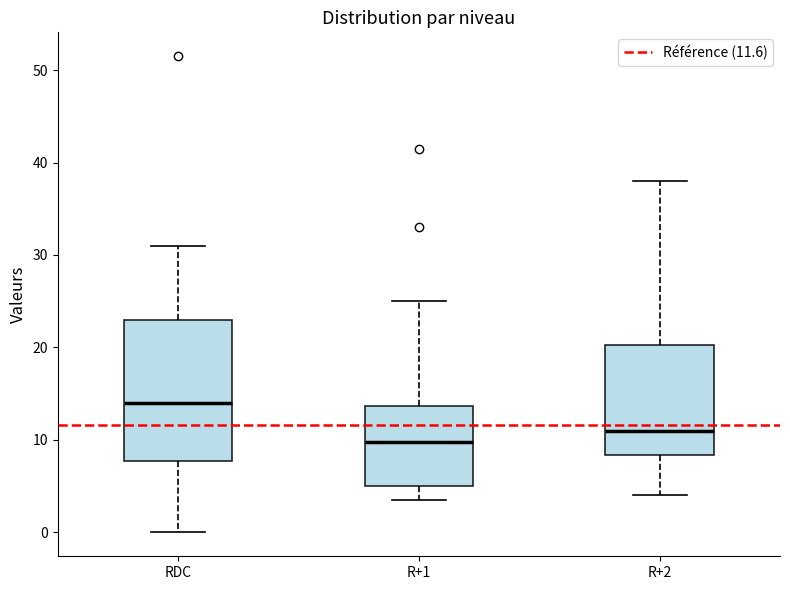

Reading left to right, read every box against the y-axis: the position of its median line, the range the box covers, and the ends of its whiskers. The values are not printed on the chart, so give them approximately, as read against the axis.

RDC: median 14, box 8 to 23, whiskers 0 to 31
R+1: median 10, box 5 to 14, whiskers 4 to 25
R+2: median 11, box 8 to 20, whiskers 4 to 38